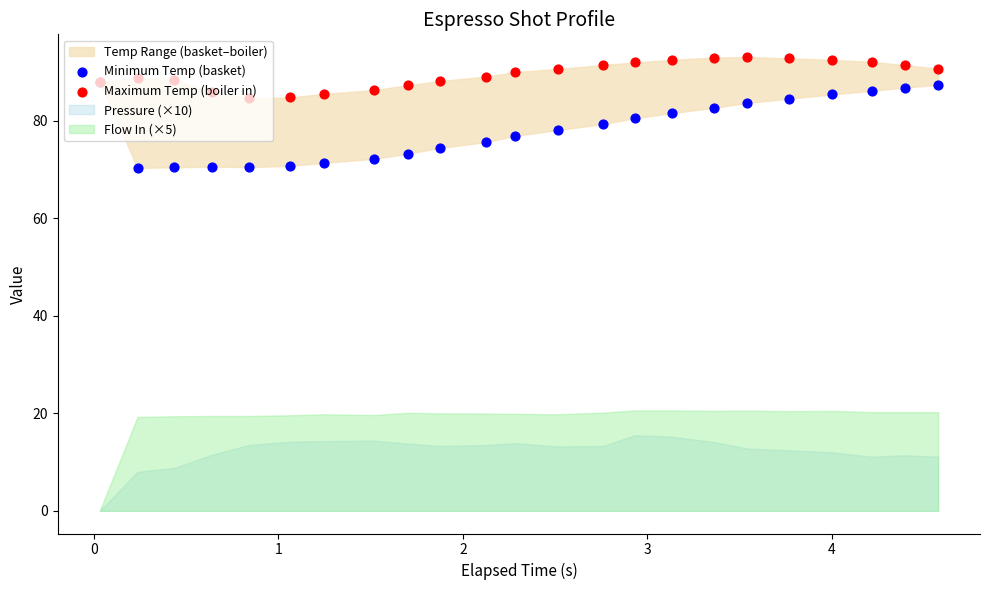

Which series contains the lowest Y value?

Minimum Temp (basket)